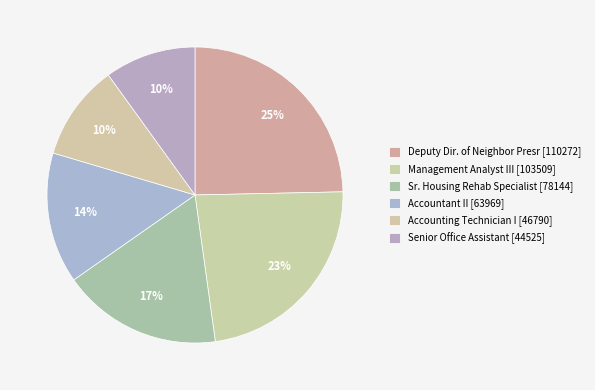

Combined, do Management Analyst III and Senior Office Assistant account for over 50%?

No